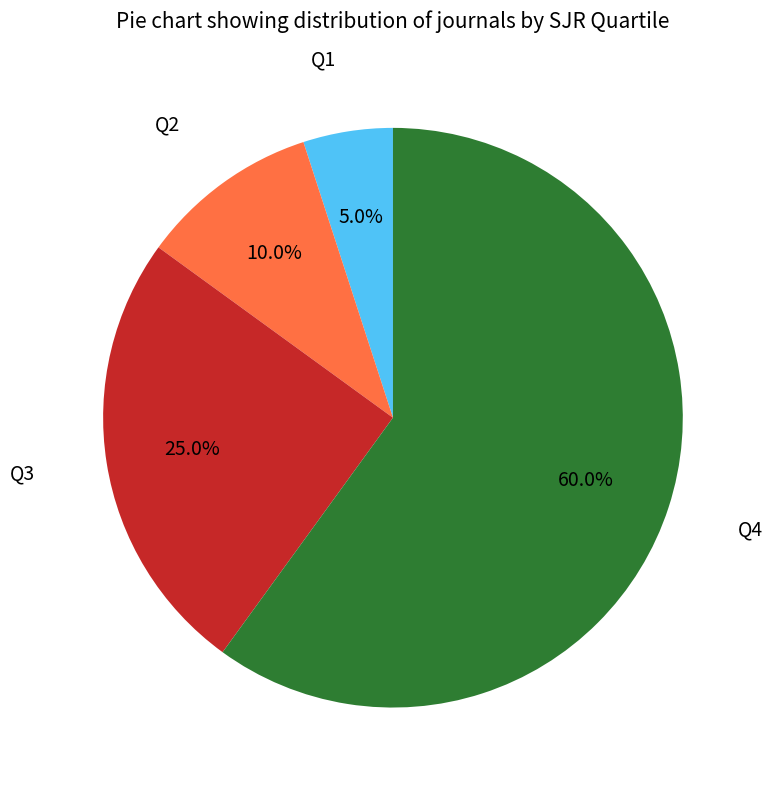

Count the number of slices in the pie.

4